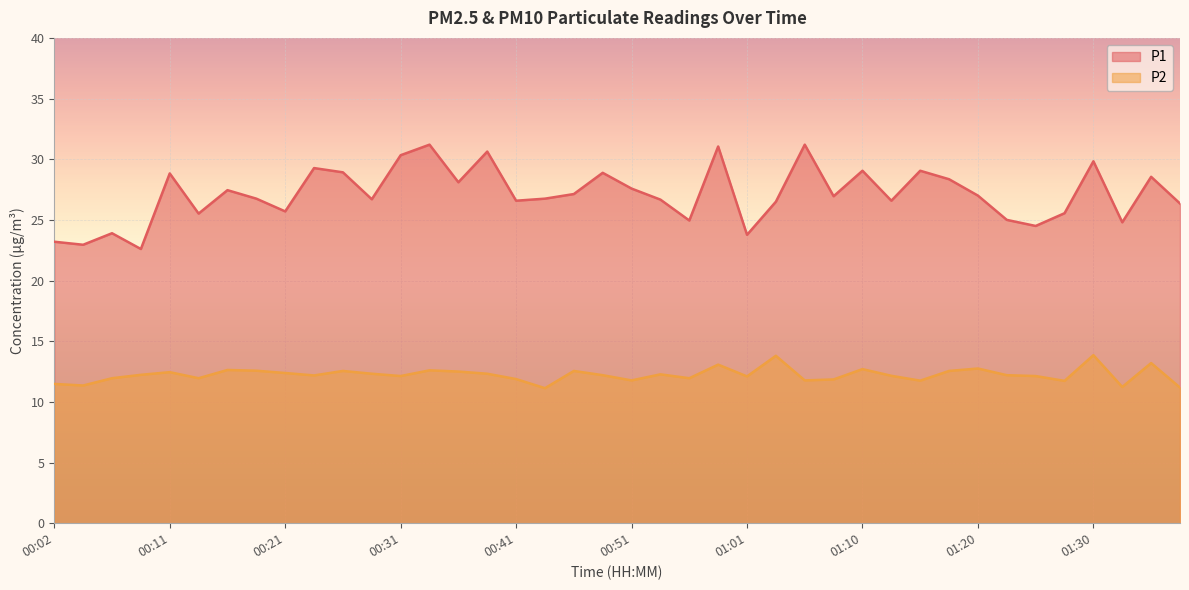

The value of P2 at 00:16 is 12.6. True or false?

True